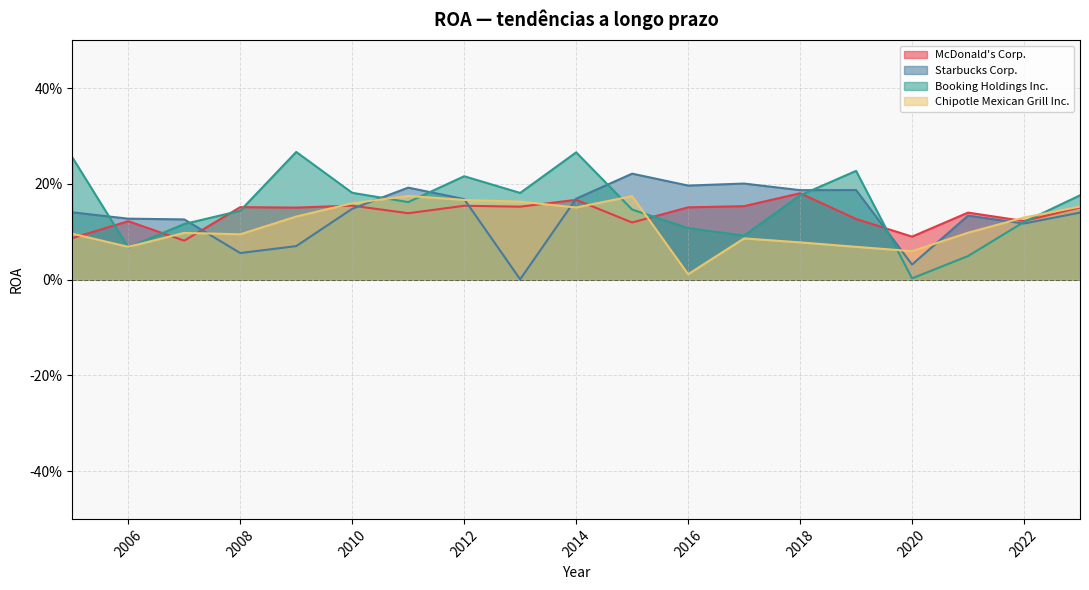

The McDonald's Corp. series shows 0.2 at 2016. True or false?

False